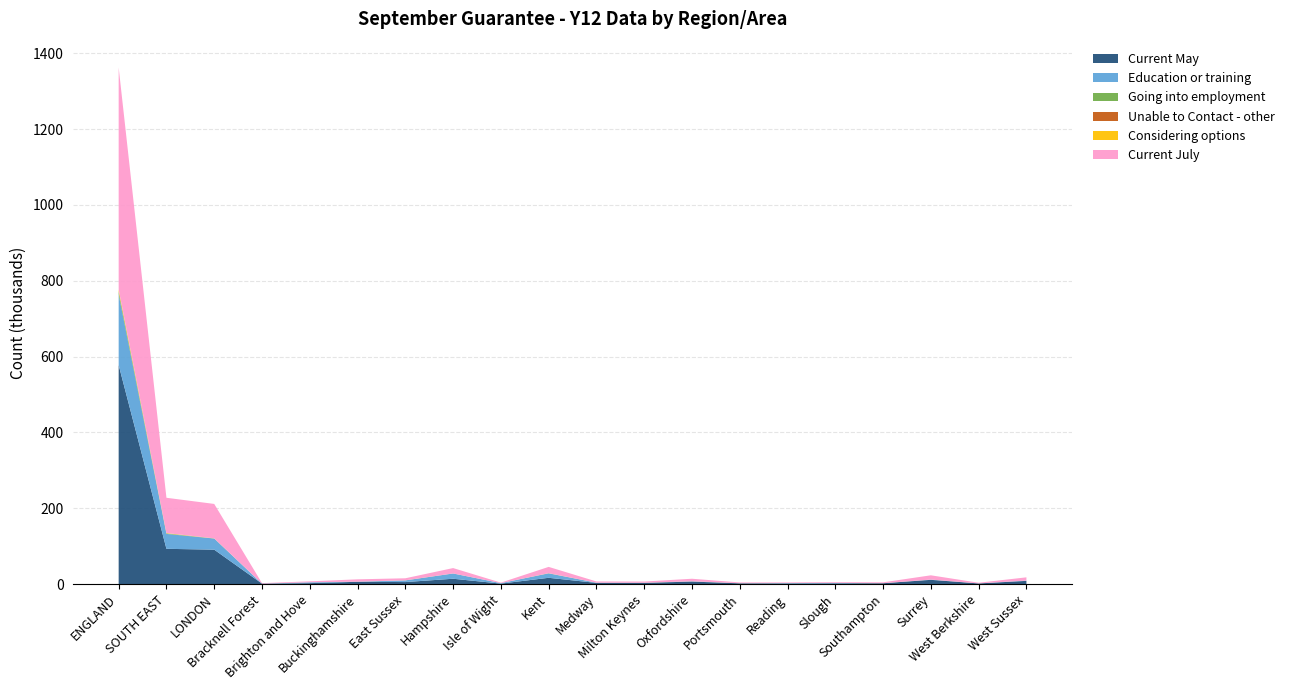

Reading left to right, extract all data points from this chart.

Current May: ENGLAND=577796	SOUTH EAST=93060	LONDON=90848	Bracknell Forest=1251	Brighton and Hove=2500	Buckinghamshire=6076	East Sussex=5363	Hampshire=14134	Isle of Wight=1308	Kent=16607	Medway=3174	Milton Keynes=3217	Oxfordshire=6663	Portsmouth=2008	Reading=1655	Slough=1937	Southampton=2260	Surrey=11255	West Berkshire=1758	West Sussex=8518
Education or training: ENGLAND=186509	SOUTH EAST=39312	LONDON=29286	Bracknell Forest=4	Brighton and Hove=2234	Buckinghamshire=331	East Sussex=4320	Hampshire=13769	Isle of Wight=1267	Kent=11649	Medway=556	Milton Keynes=186	Oxfordshire=643	Portsmouth=219	Reading=1024	Slough=1231	Southampton=26	Surrey=562	West Berkshire=61	West Sussex=785
Going into employment: ENGLAND=7119	SOUTH EAST=1290	LONDON=192	Bracknell Forest=25	Brighton and Hove=29	Buckinghamshire=42	East Sussex=198	Hampshire=180	Isle of Wight=30	Kent=327	Medway=20	Milton Keynes=95	Oxfordshire=83	Portsmouth=40	Reading=49	Slough=36	Southampton=6	Surrey=68	West Berkshire=21	West Sussex=12
Unable to Contact - other: ENGLAND=821	SOUTH EAST=128	LONDON=78	Bracknell Forest=1	Brighton and Hove=13	Buckinghamshire=10	East Sussex=19	Hampshire=19	Isle of Wight=1	Kent=24	Medway=1	Milton Keynes=9	Oxfordshire=0	Portsmouth=2	Reading=14	Slough=5	Southampton=0	Surrey=3	West Berkshire=2	West Sussex=2
Considering options: ENGLAND=4567	SOUTH EAST=819	LONDON=245	Bracknell Forest=12	Brighton and Hove=1	Buckinghamshire=35	East Sussex=101	Hampshire=11	Isle of Wight=1	Kent=197	Medway=45	Milton Keynes=47	Oxfordshire=66	Portsmouth=85	Reading=15	Slough=33	Southampton=97	Surrey=39	West Berkshire=7	West Sussex=5
Current July: ENGLAND=585756	SOUTH EAST=93095	LONDON=90817	Bracknell Forest=1251	Brighton and Hove=2497	Buckinghamshire=6077	East Sussex=5361	Hampshire=14158	Isle of Wight=1306	Kent=16592	Medway=3172	Milton Keynes=3213	Oxfordshire=6660	Portsmouth=2009	Reading=1661	Slough=1936	Southampton=2261	Surrey=11284	West Berkshire=1759	West Sussex=8521